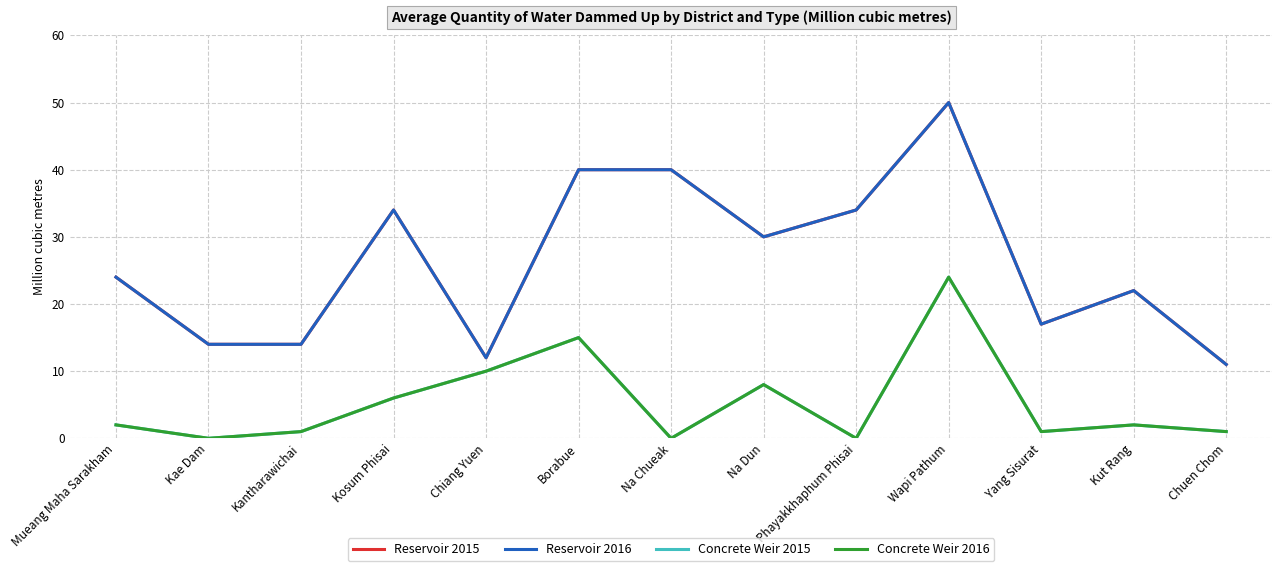

Is it true that Concrete Weir 2015 equals 2 at Yang Sisurat?

False